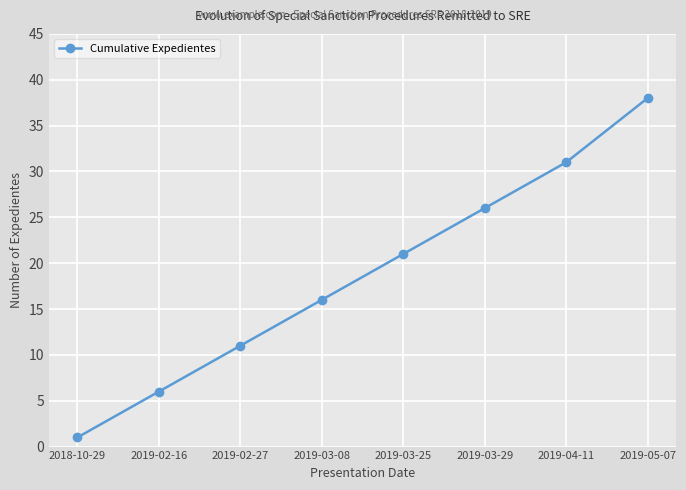

List the labels in order of value, largest first.

2019-05-07, 2019-04-11, 2019-03-29, 2019-03-25, 2019-03-08, 2019-02-27, 2019-02-16, 2018-10-29